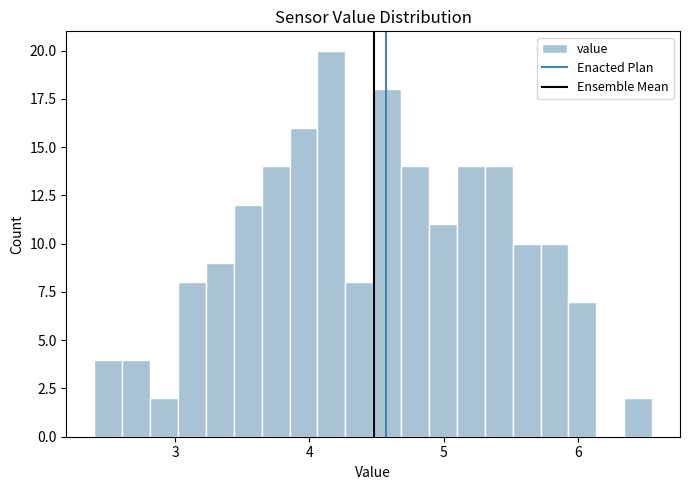

Read against the x-axis, roughly where is the centre of the tallest bar?

4.2